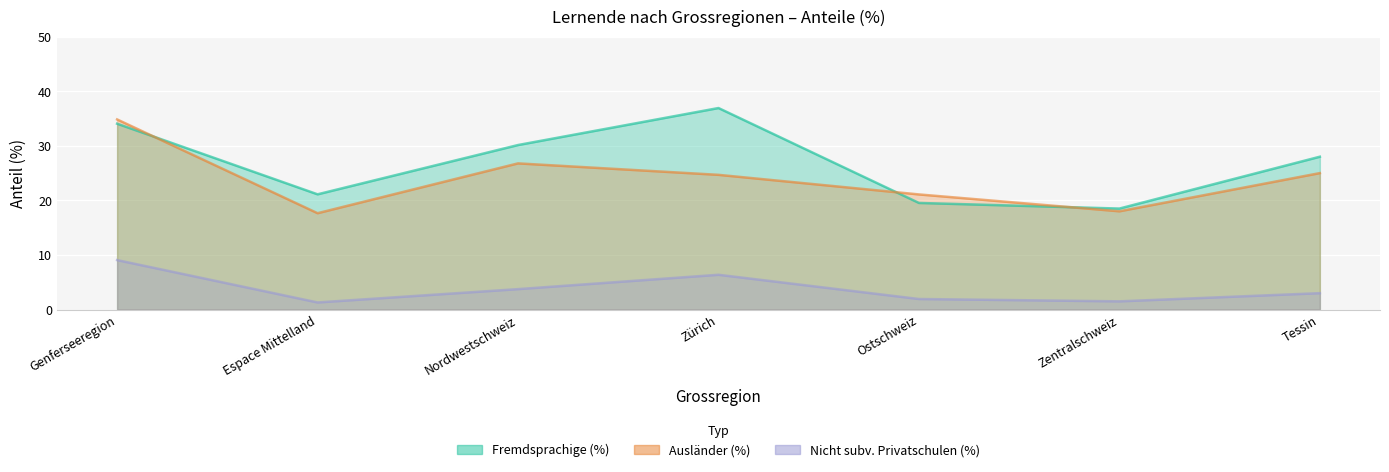

Where is the first local maximum for Ausländer (%)?

Nordwestschweiz